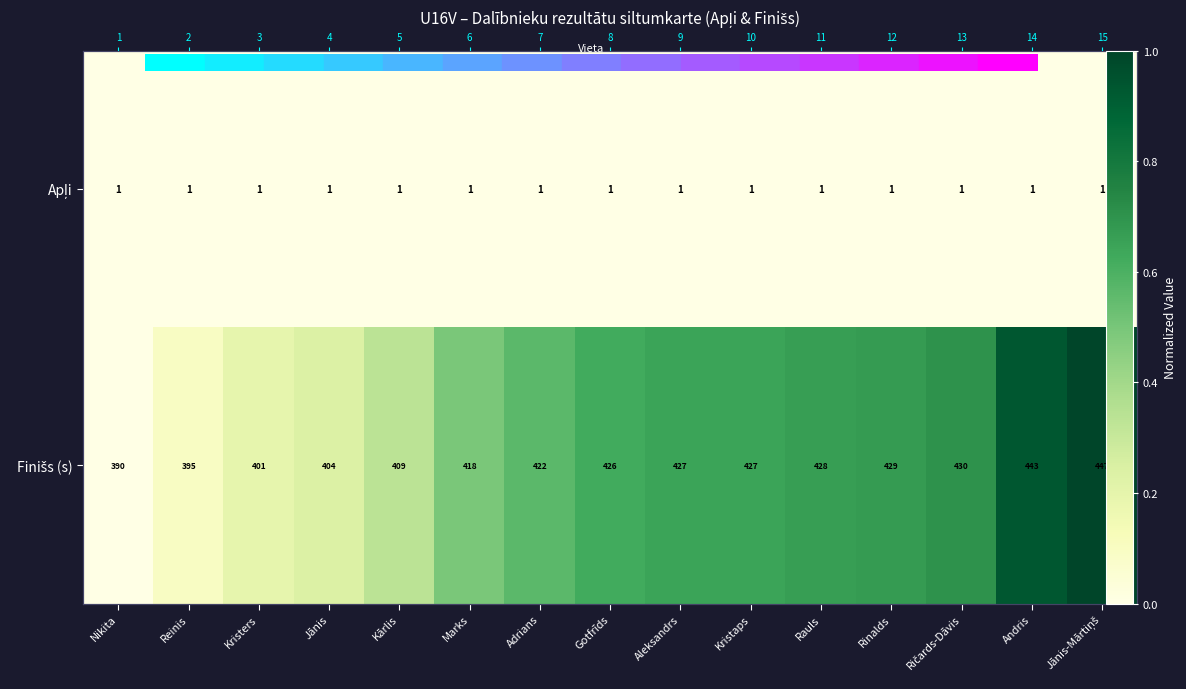

Rank the categories by Finišs (s) value from lowest to highest.

Nikita, Reinis, Kristers, Jānis, Kārlis, Marks, Adrians, Gotfrīds, Aleksandrs, Kristaps, Rauls, Rinalds, Ričards-Dāvis, Andris, Jānis-Mārtiņš